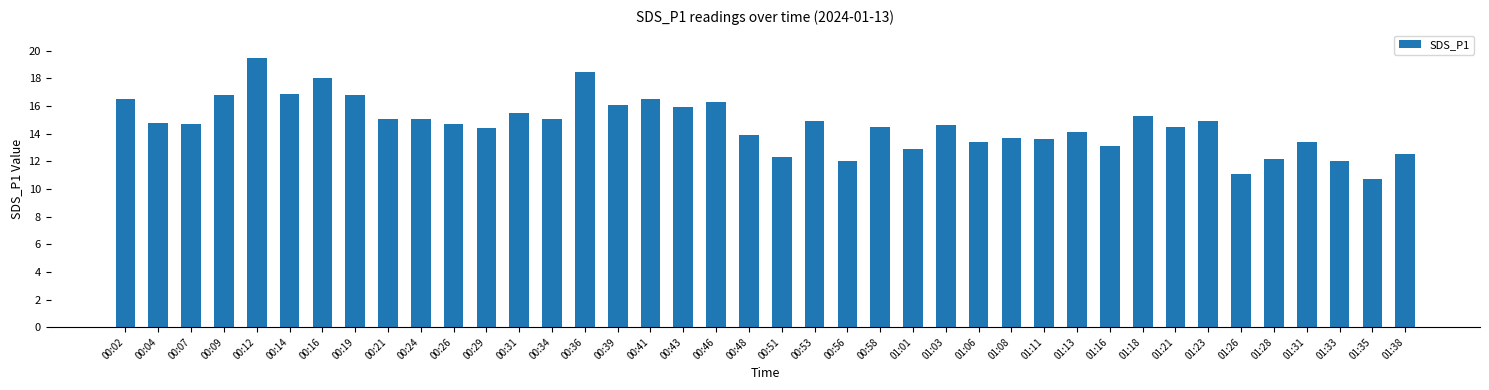

What is the value of the 25th bar from the left?

12.9